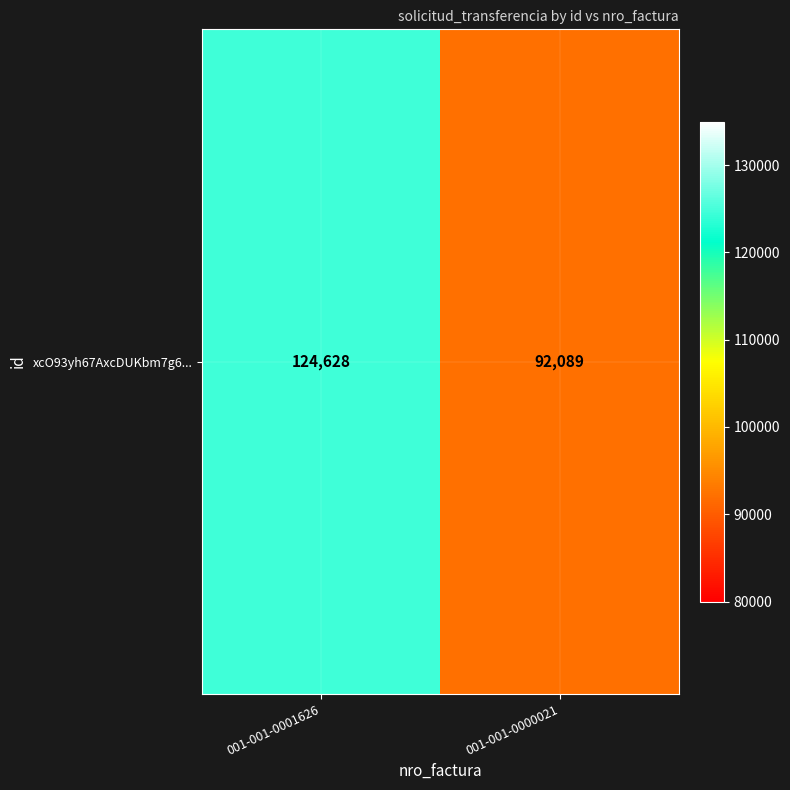

Reading left to right, what are all the values shown in this chart?

001-001-0001626=124628	001-001-0000021=92089